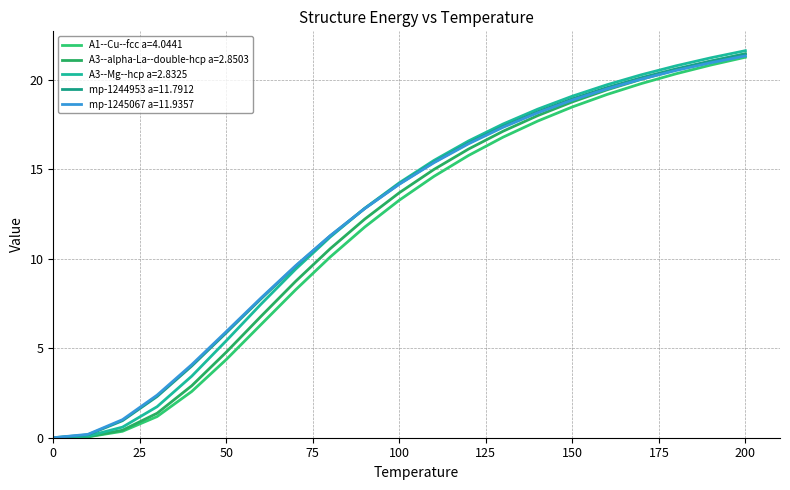

Reading left to right, transcribe all the data shown in this chart.

A1--Cu--fcc a=4.0441: 0.0	0.0	0.4	1.2	2.6	4.4	6.3	8.3	10.1	11.8	13.3	14.6	15.8	16.8	17.7	18.5	19.2	19.8	20.3	20.8	21.2
A3--alpha-La--double-hcp a=2.8503: 0.0	0.1	0.4	1.4	2.9	4.8	6.8	8.7	10.6	12.2	13.7	15.0	16.1	17.1	18.0	18.8	19.4	20.0	20.5	21.0	21.4
A3--Mg--hcp a=2.8325: 0.0	0.1	0.6	1.7	3.4	5.4	7.5	9.4	11.2	12.8	14.2	15.5	16.6	17.5	18.3	19.1	19.7	20.3	20.8	21.2	21.6
mp-1244953 a=11.7912: 0.0	0.2	1.0	2.3	4.0	5.9	7.8	9.6	11.3	12.8	14.2	15.4	16.5	17.4	18.2	18.9	19.6	20.1	20.6	21.0	21.4
mp-1245067 a=11.9357: 0.0	0.2	1.0	2.4	4.1	5.9	7.8	9.6	11.3	12.8	14.2	15.4	16.4	17.3	18.1	18.9	19.5	20.0	20.5	20.9	21.3